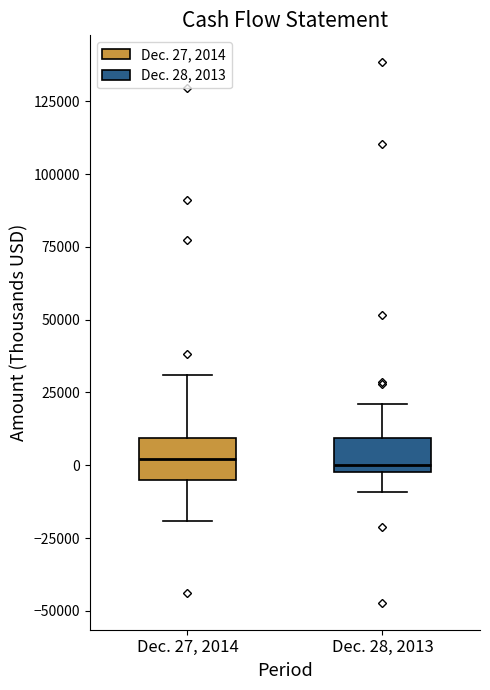

Where is the lower edge of the box for Dec. 28, 2013 on the y-axis? The values are not printed on the chart, so give them approximately, as read against the axis.

0